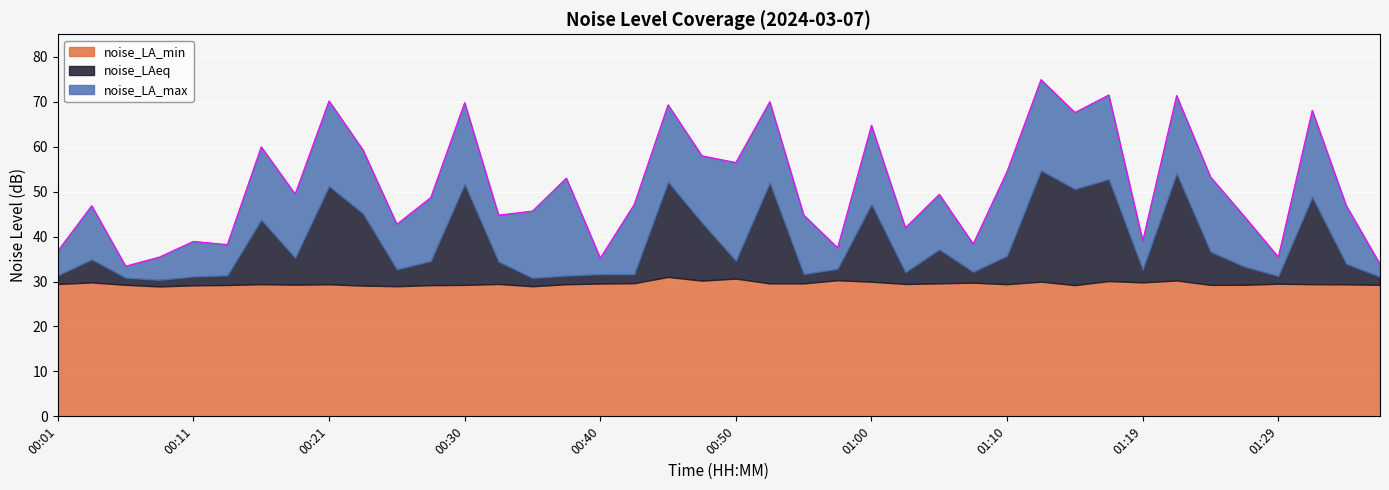

True or false: noise_LAeq and noise_LA_min cross at least once.

False